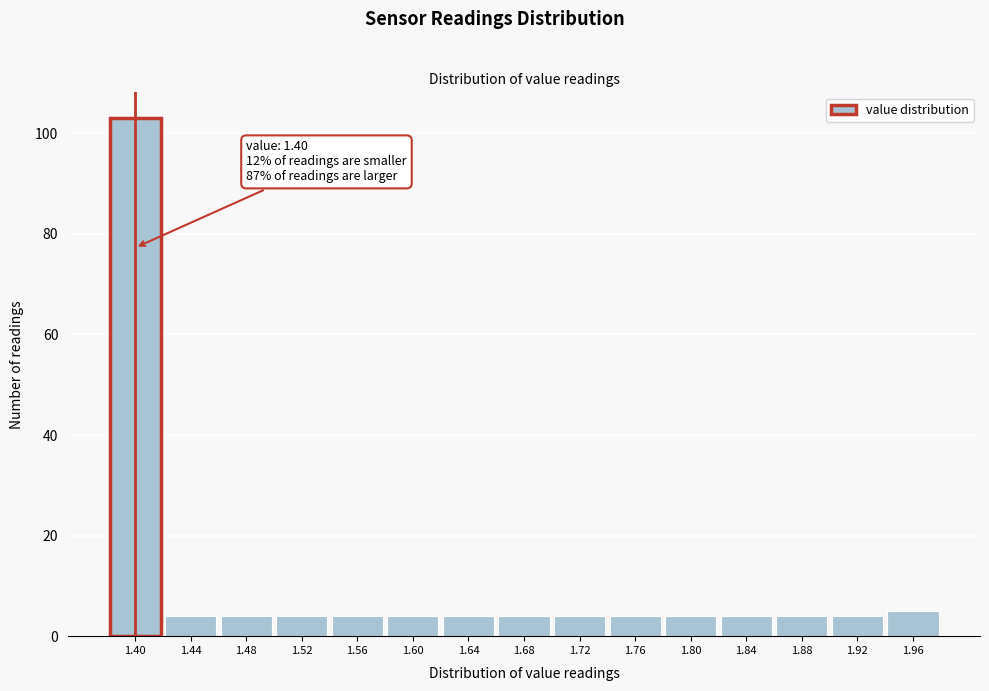

Reading right to left, what are all the values shown in this chart?

5	4	4	4	4	4	4	4	4	4	4	4	4	4	103